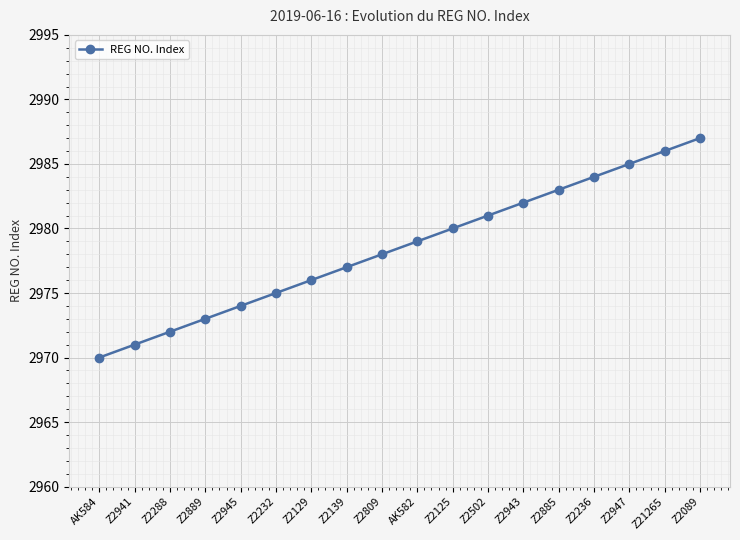

What is the ratio of the value at Z2941 to the value at Z2125?

1.0